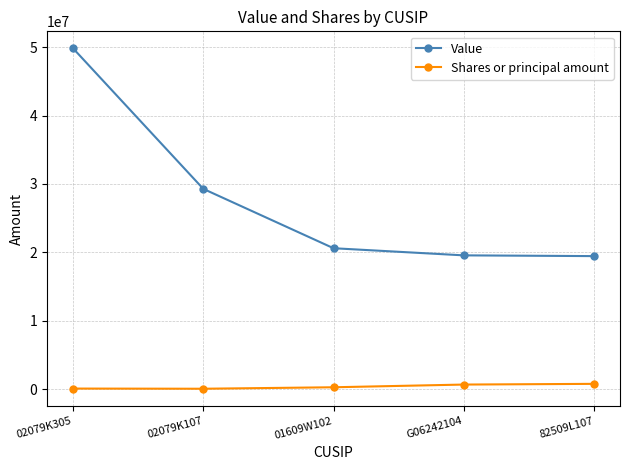

The Value series shows 26955457 at G06242104. True or false?

False